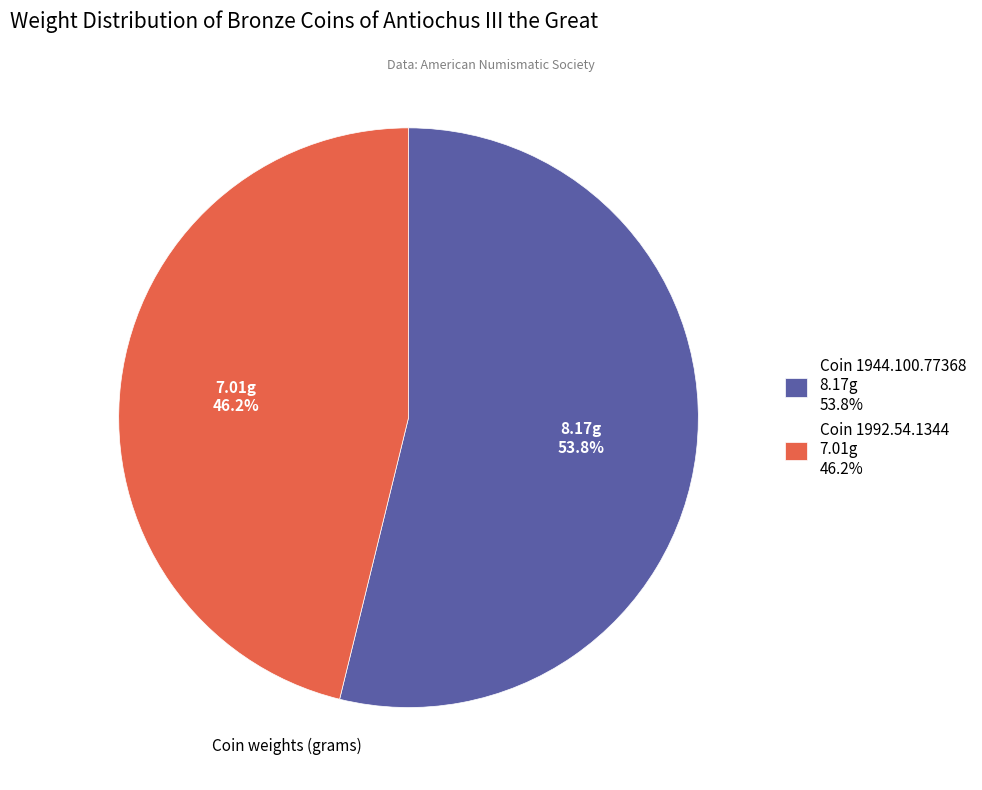

What is the largest slice in the pie chart?

Coin 1944.100.77368